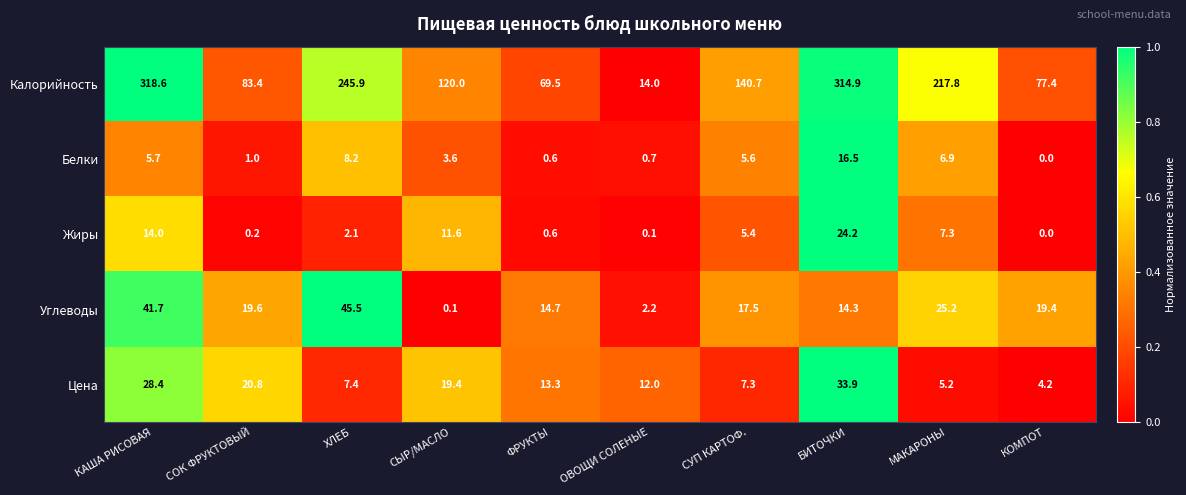

The value of Калорийность at ХЛЕБ is 245.9. True or false?

True